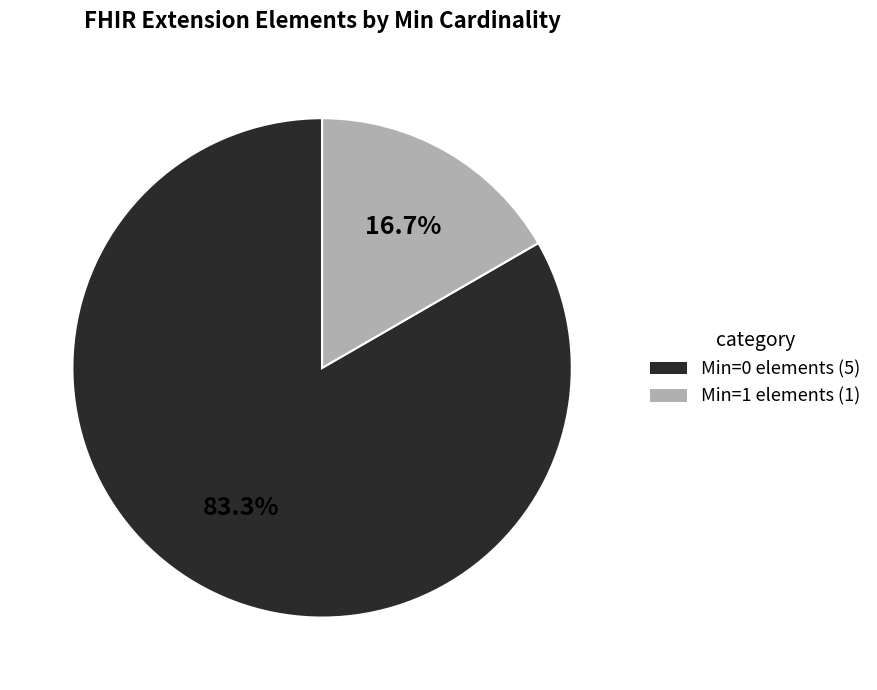

To the nearest percent, what is the average slice percentage?

50%